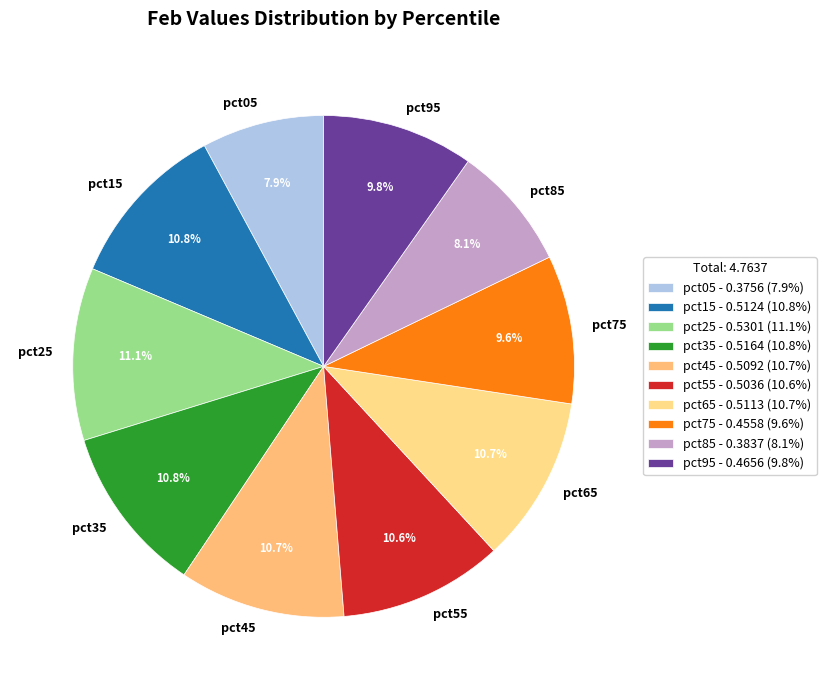

To the nearest percent, what percentage of the pie is pct55?

11%